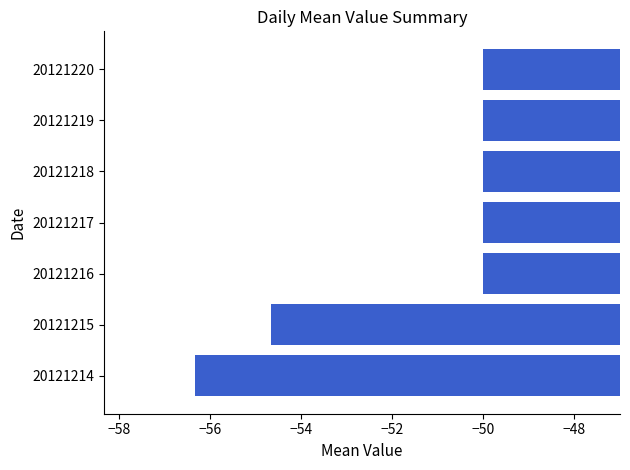

At which category does the chart reach its minimum across all series?

20121214